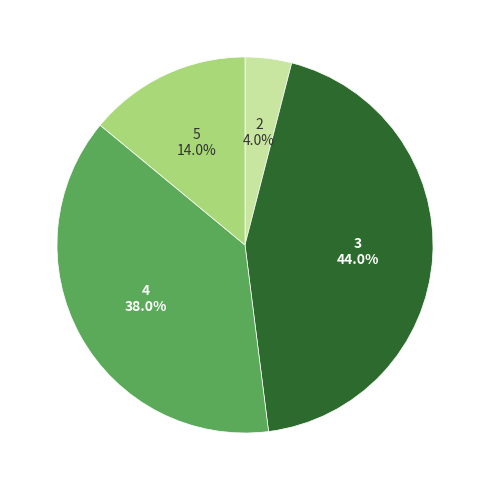

Is there a majority slice in this chart?

No